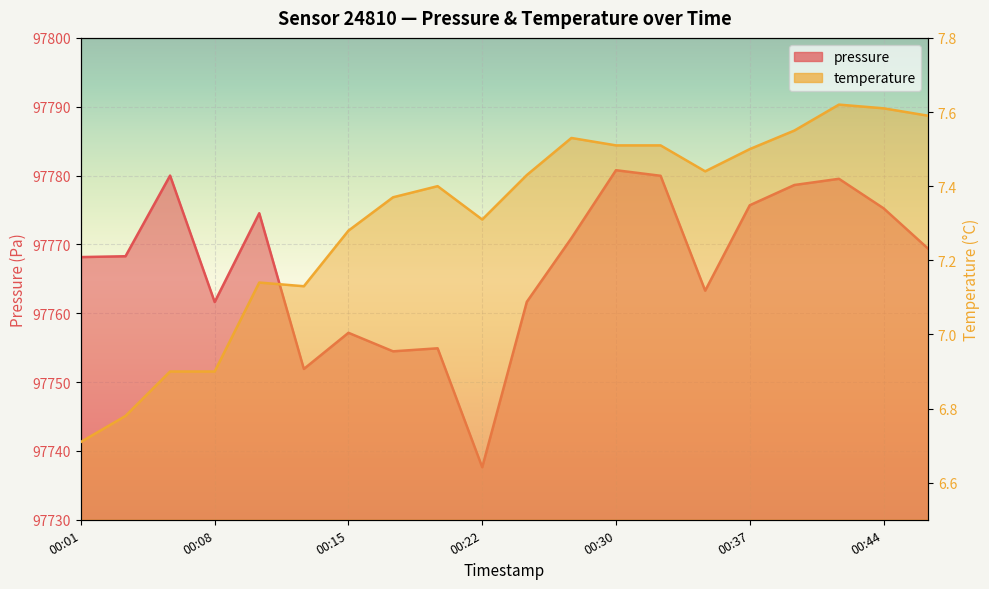

What is the total value across all series at 00:30?

97788.3